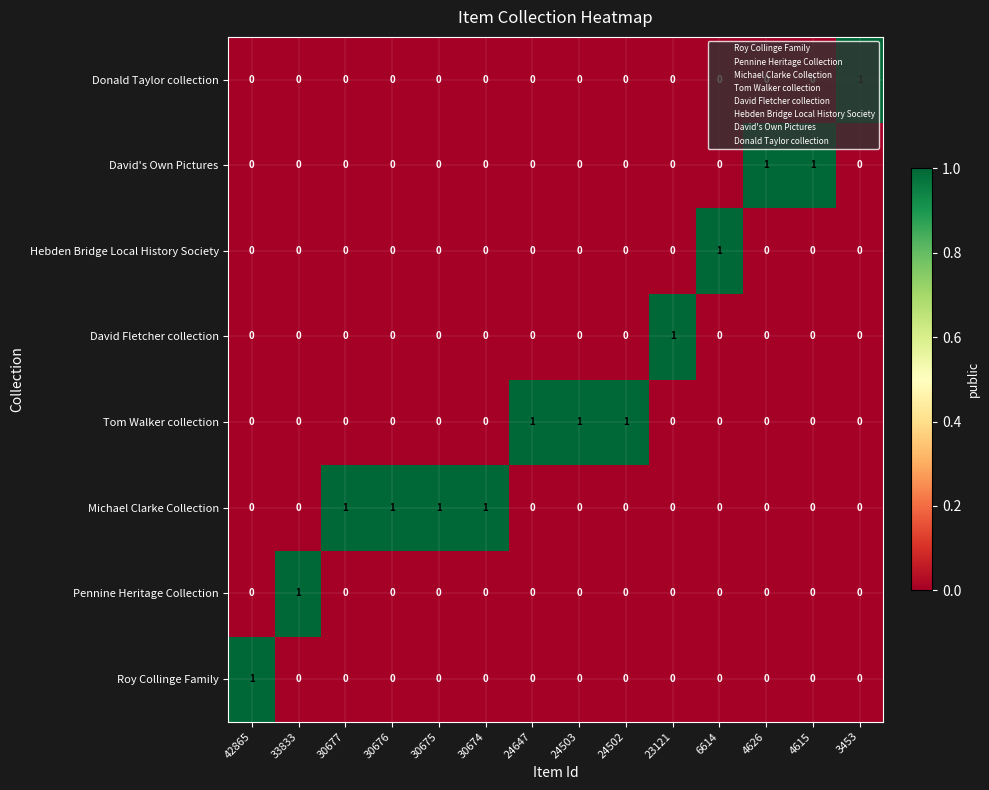

True or false: David Fletcher collection has a value of 1 at 42865.

False